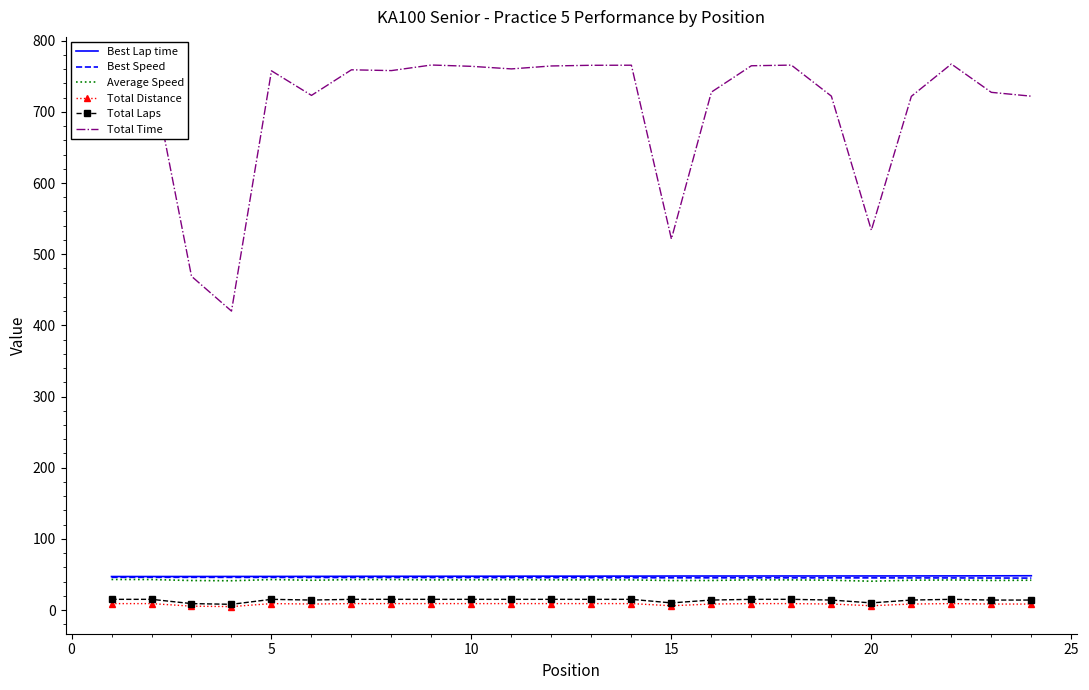

At how many categories does at least one series exceed 350?

24